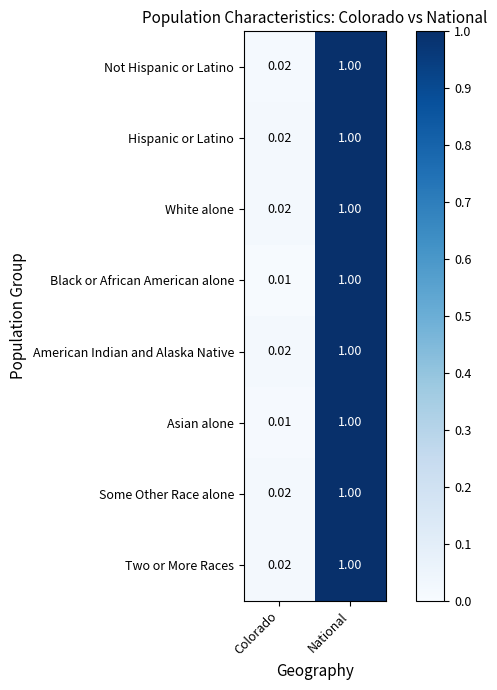

Where is Asian alone nearest to the value 0?

Colorado